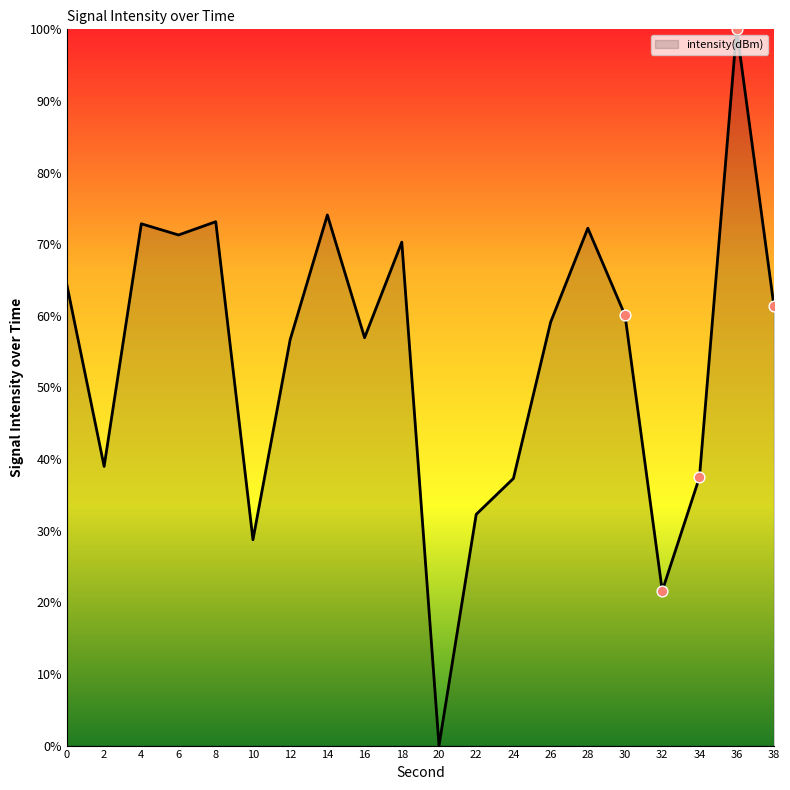

What is the change in value from 2 to 36?

+61.0